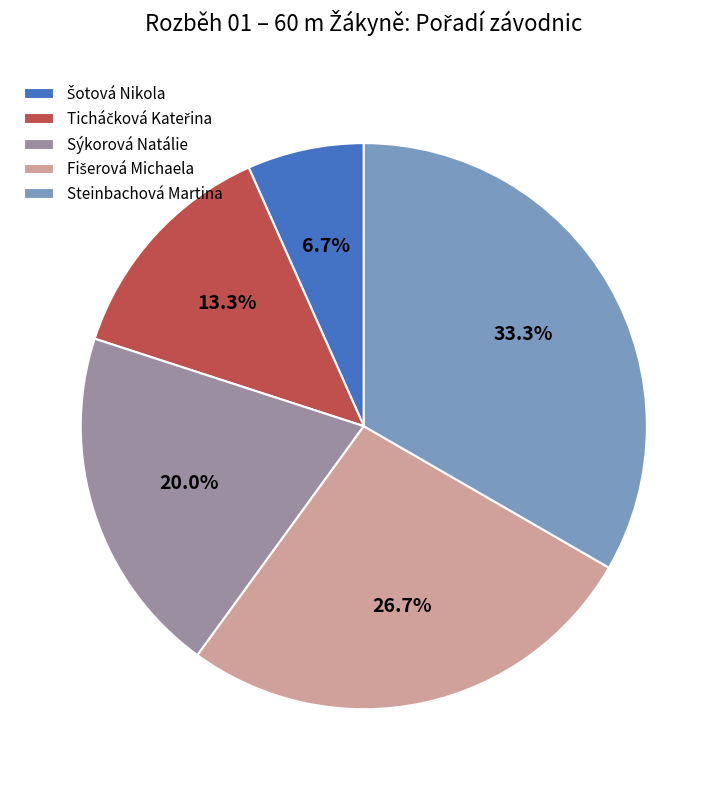

Do Sýkorová Natálie and Steinbachová Martina together represent more than half of the pie?

Yes